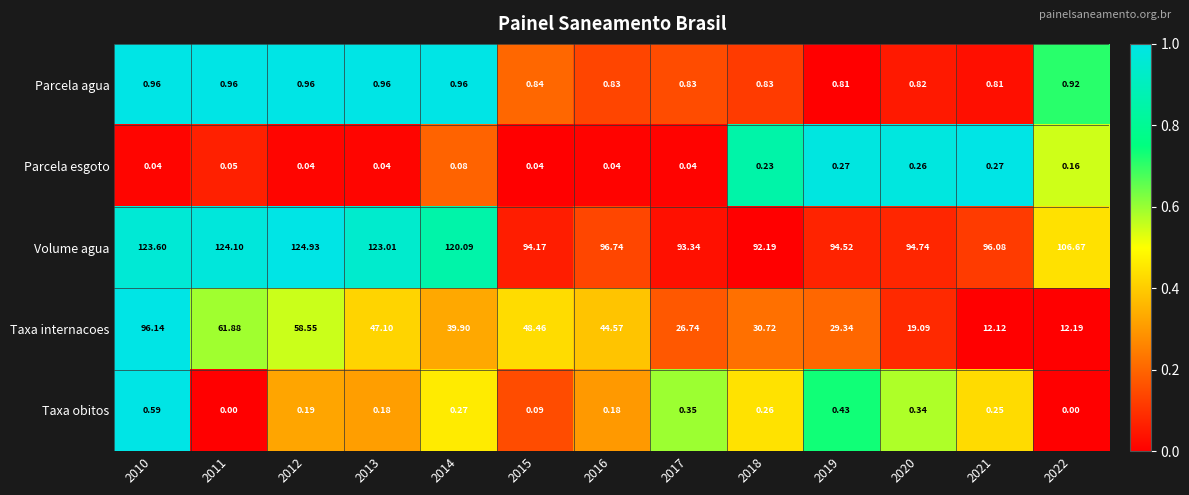

Which series has the widest spread of values?

Taxa internacoes